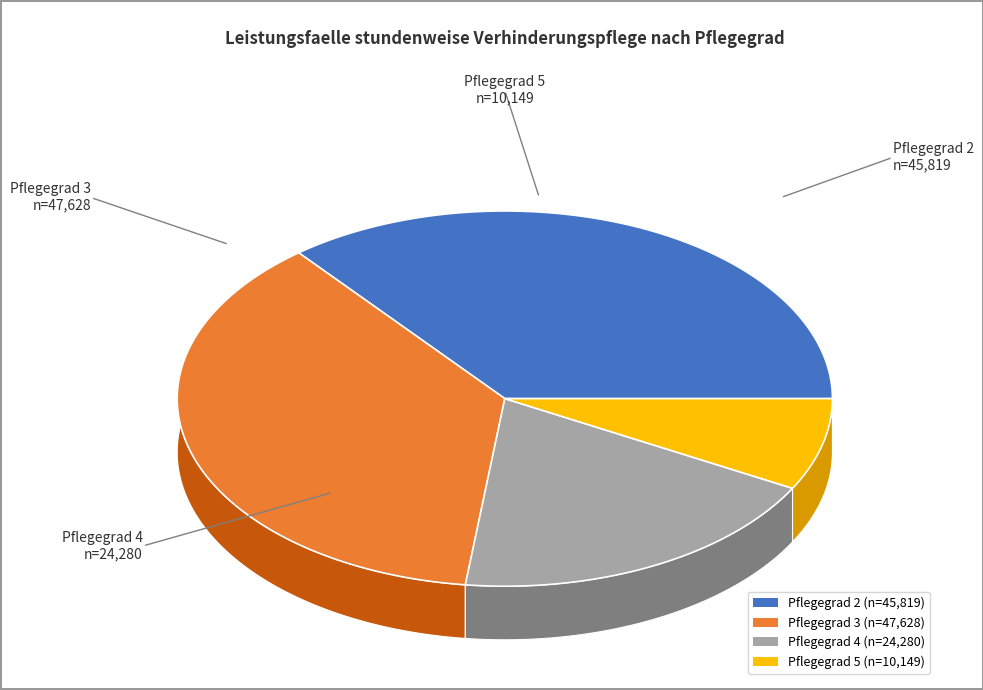

To the nearest percent, what is the average slice percentage?

25%